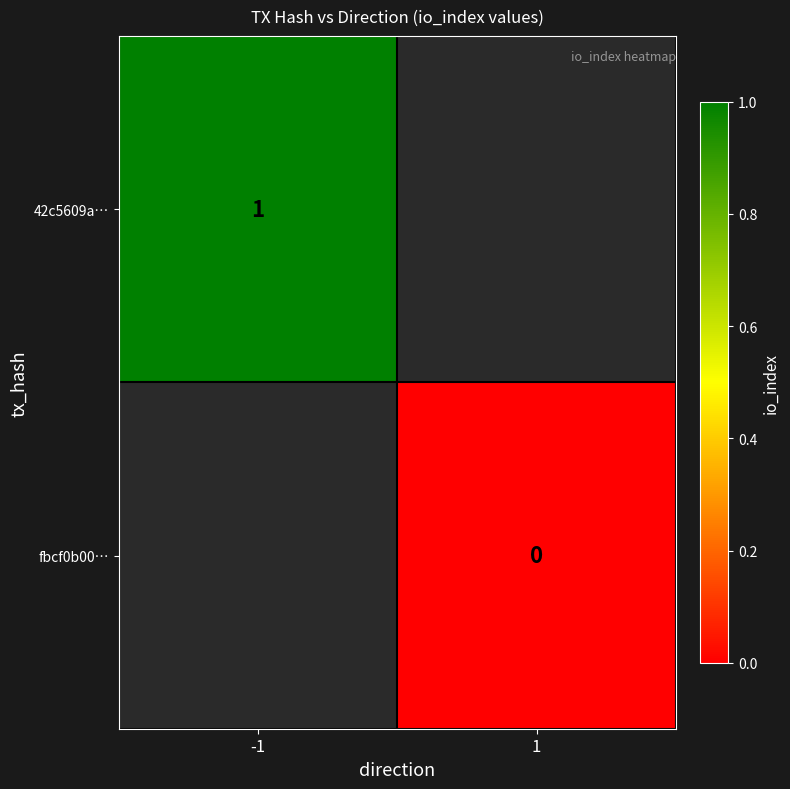

How many series are shown in this chart?

2